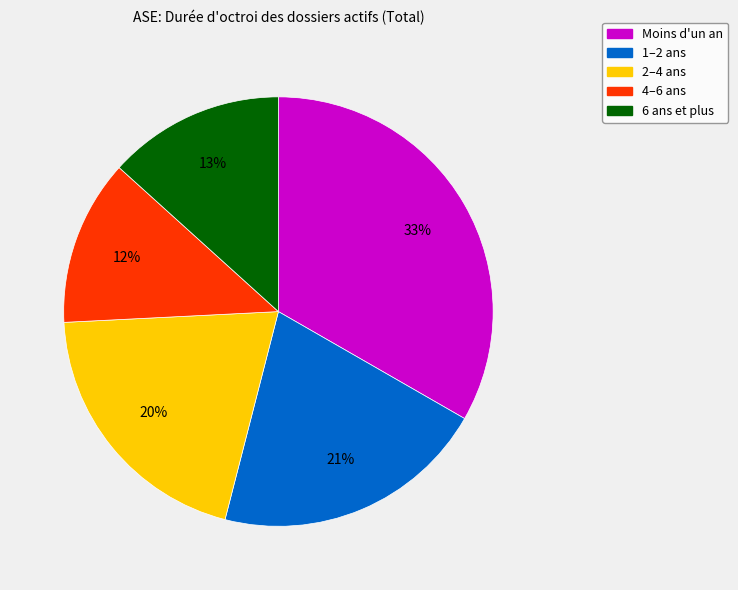

How many segments does this pie chart have?

5